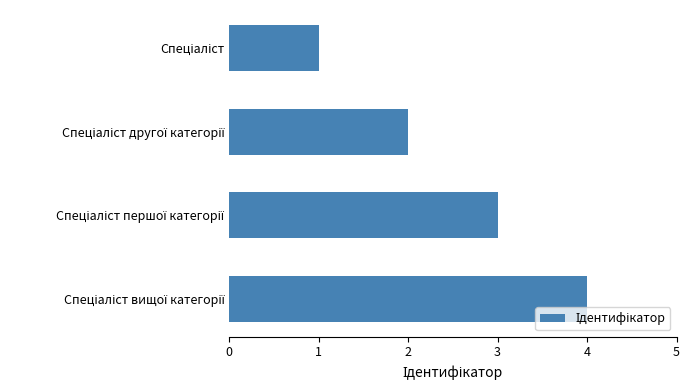

What is the sum of all values?

10